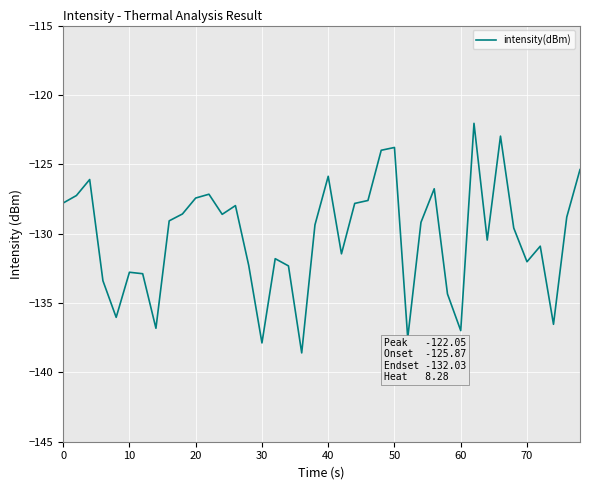

What is the greatest value displayed?

-122.0